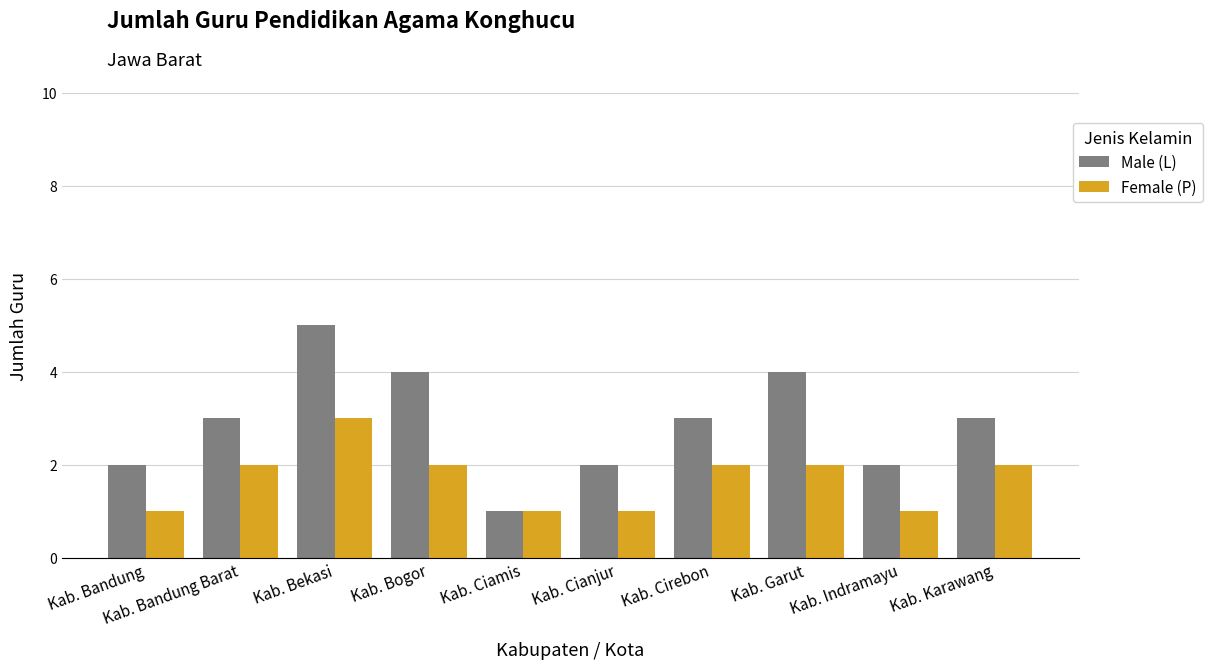

Which series changed the most between Kab. Bekasi and Kab. Cirebon?

Male (L)